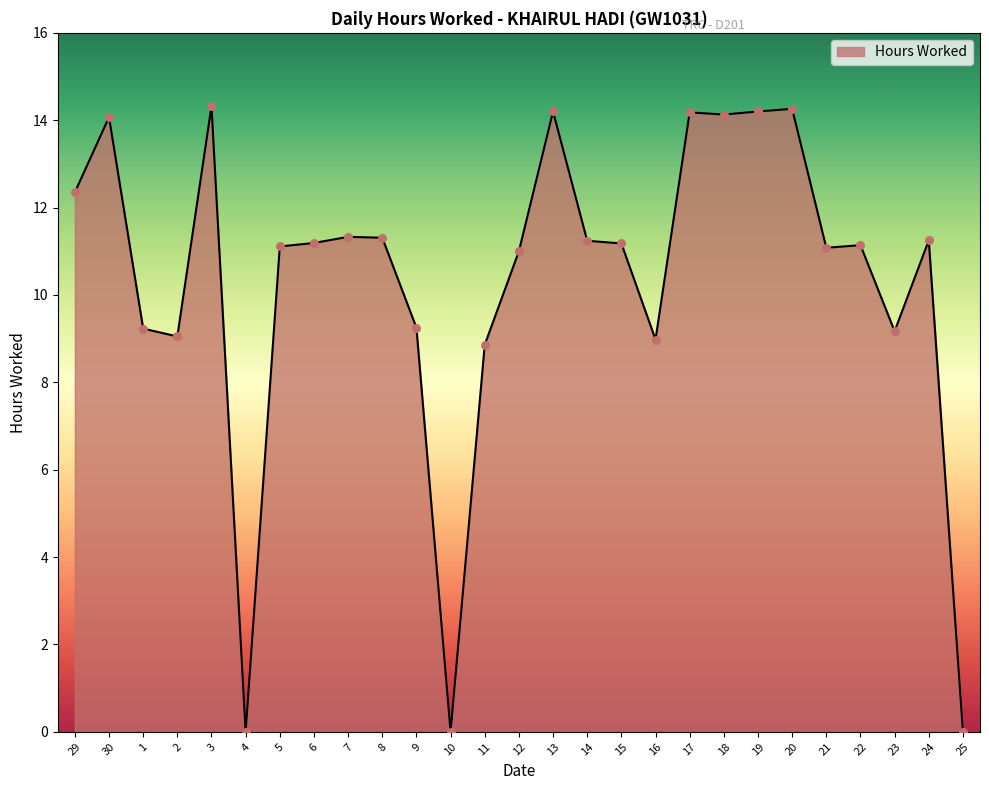

What is the change in value from 6 to 16?

-2.2